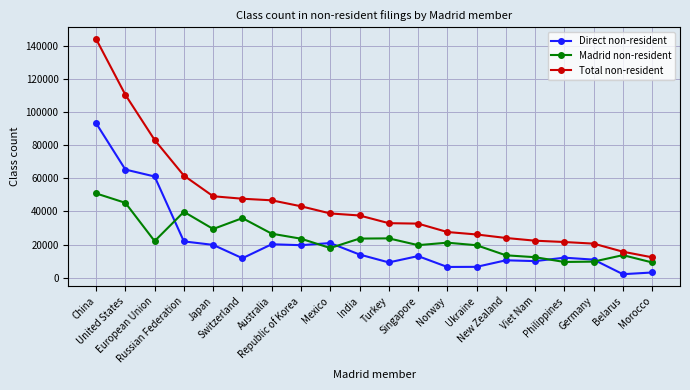

Read the Direct non-resident value at Mexico, to the nearest 10.

20880